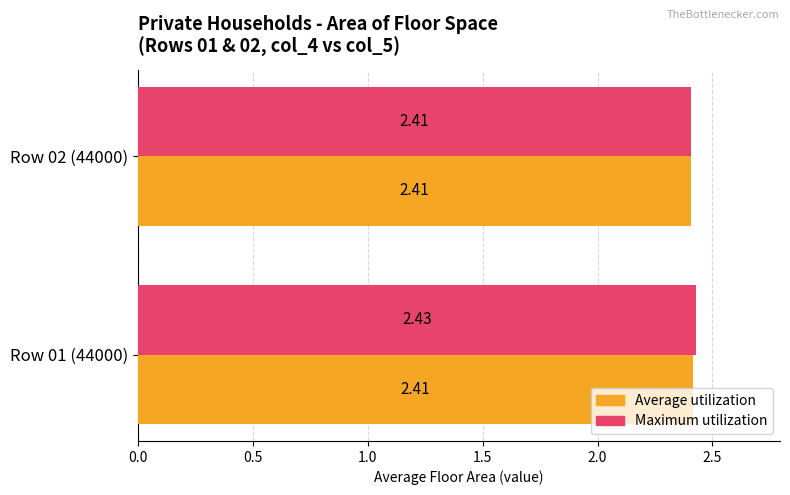

At which category is the sum across all series the highest?

Row 01 (44000)